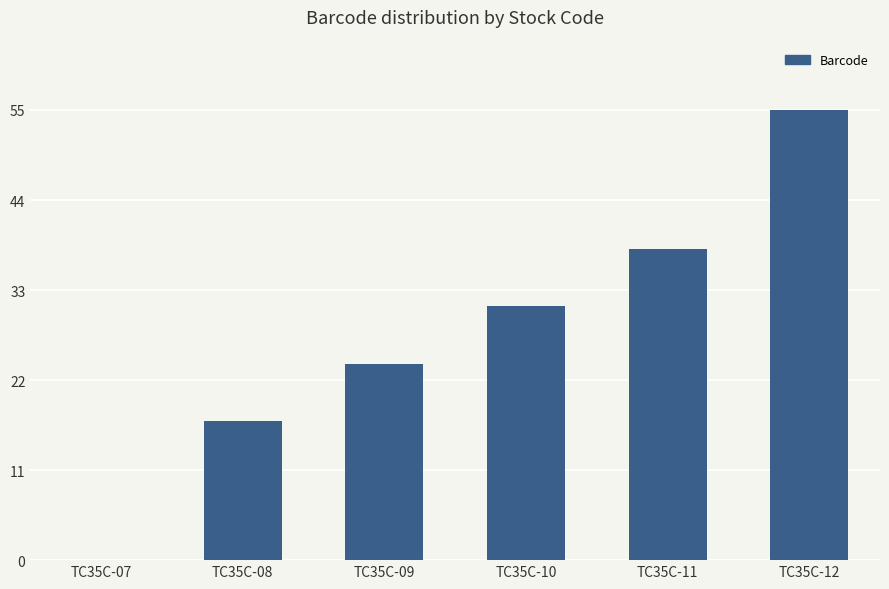

Is it true that the value at TC35C-08 is 25?

False